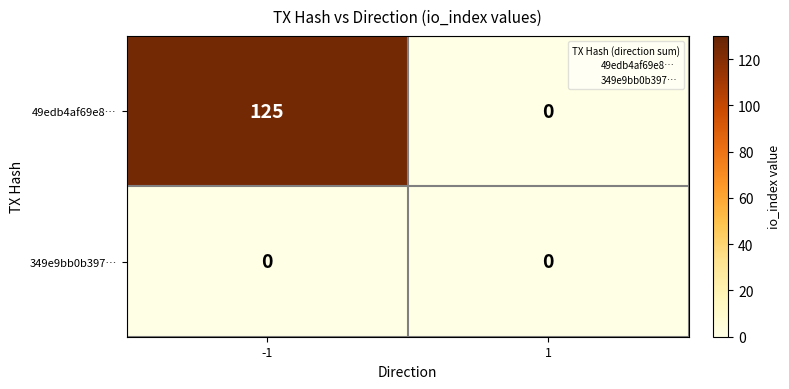

Count the number of data series in this chart.

2